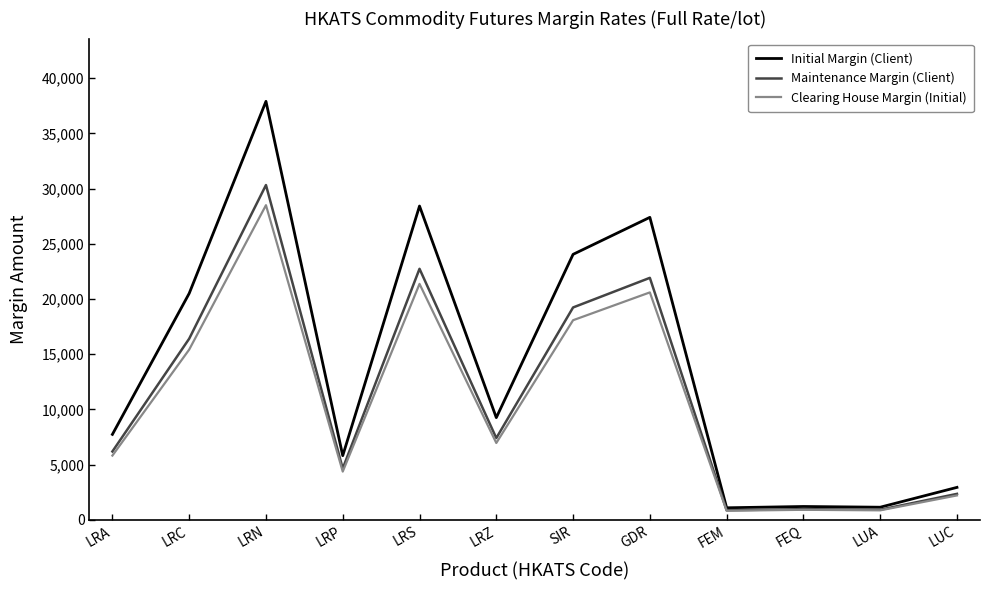

Which series changed the most between LRN and FEQ?

Initial Margin (Client)